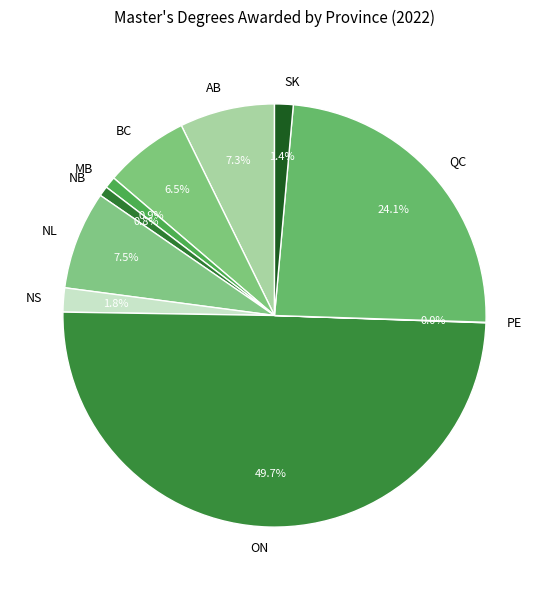

Does QC account for over 50% of the chart?

No